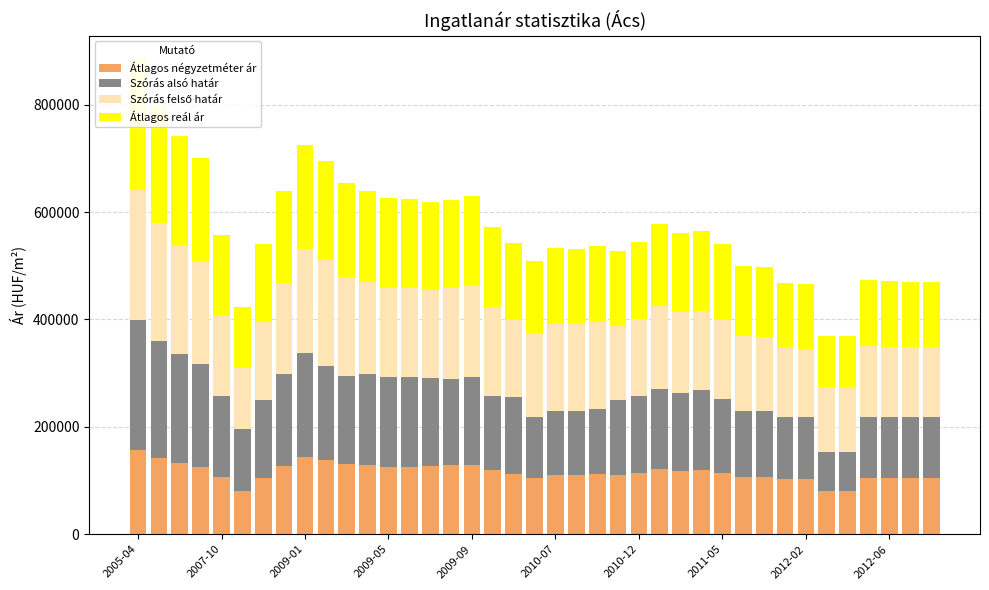

Rank the series by their maximum value, from lowest to highest.

Átlagos négyzetméter ár, Szórás alsó határ, Szórás felső határ, Átlagos reál ár